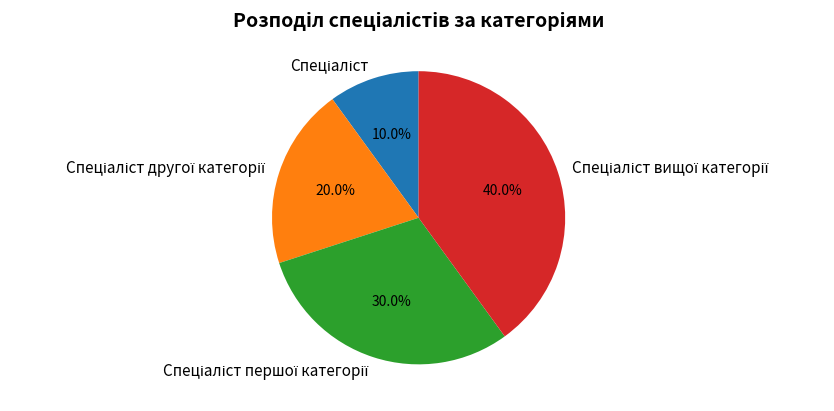

To the nearest percent, what is the difference between the largest and smallest slice percentages?

30%